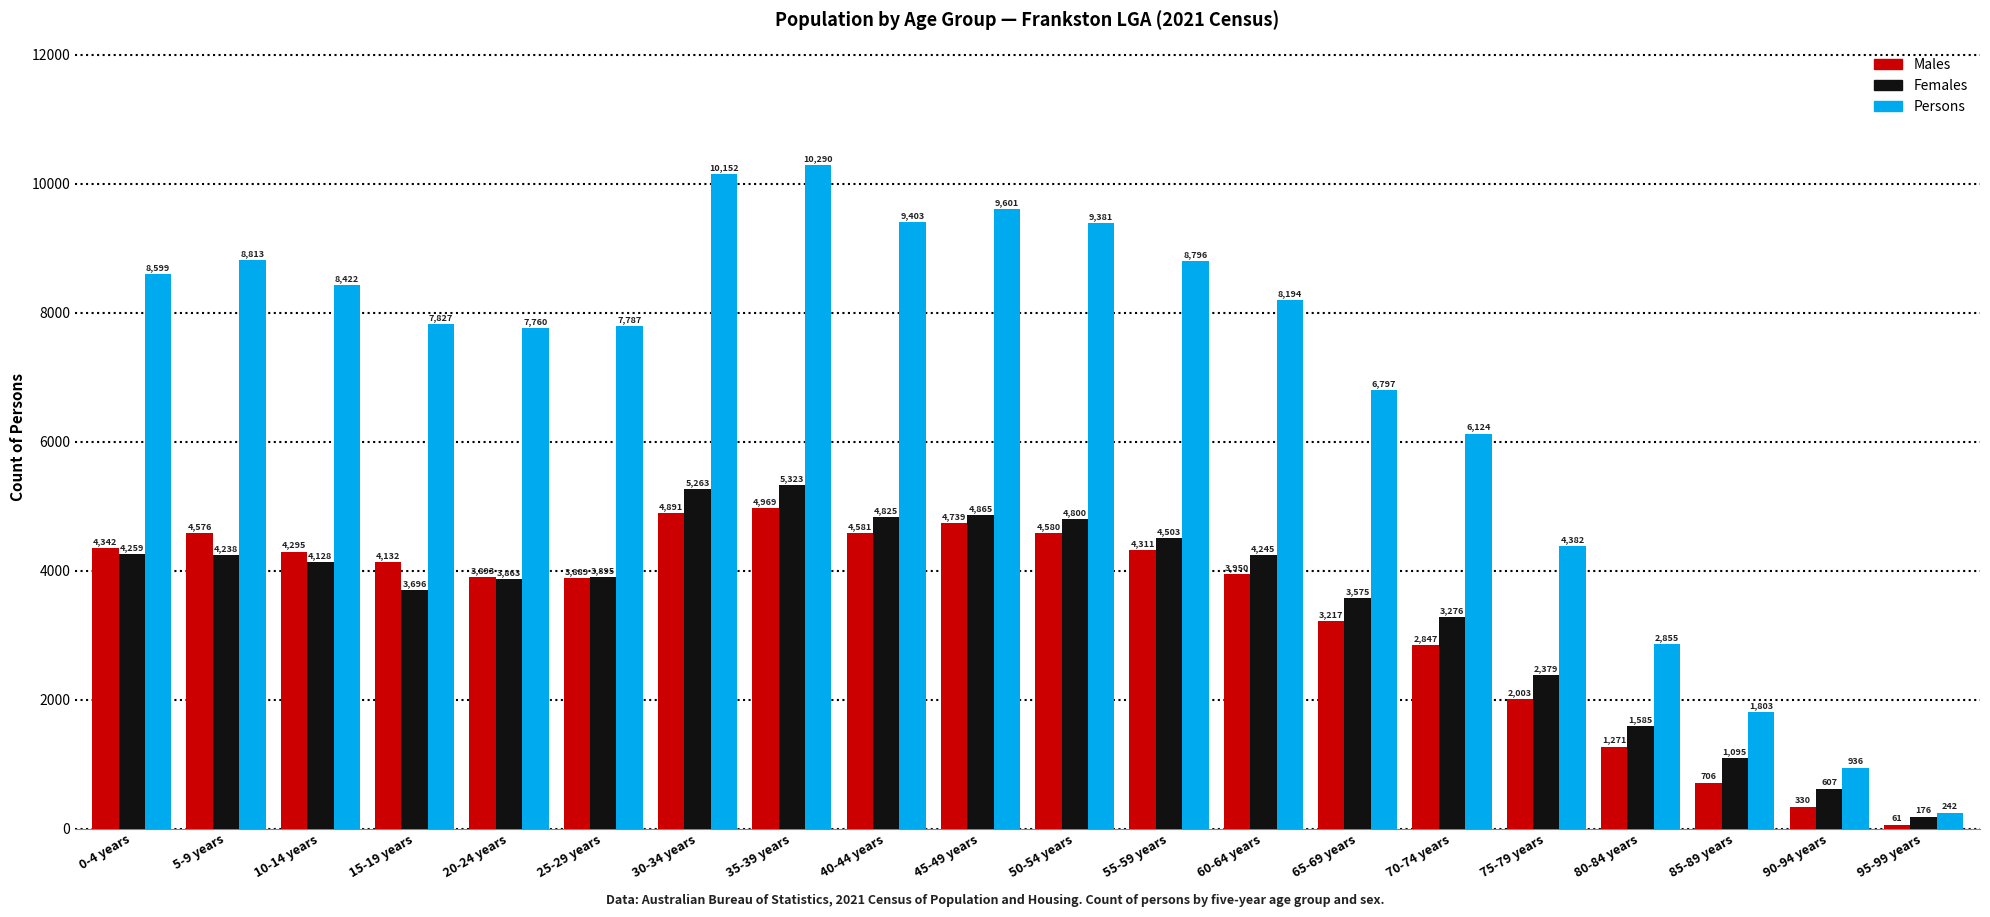

True or false: Persons has a value of 10152 at 30-34 years.

True